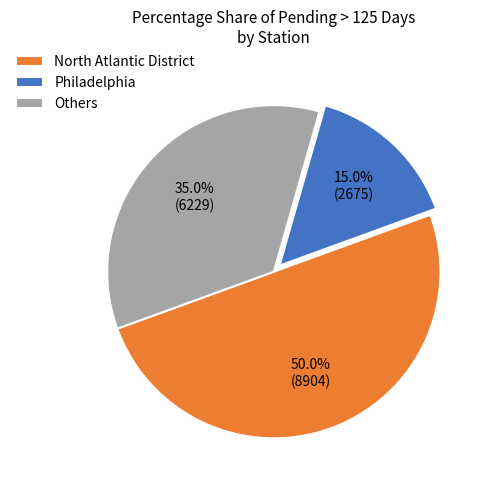

What is the ratio of the value at North Atlantic District to the value at Others?

1.4